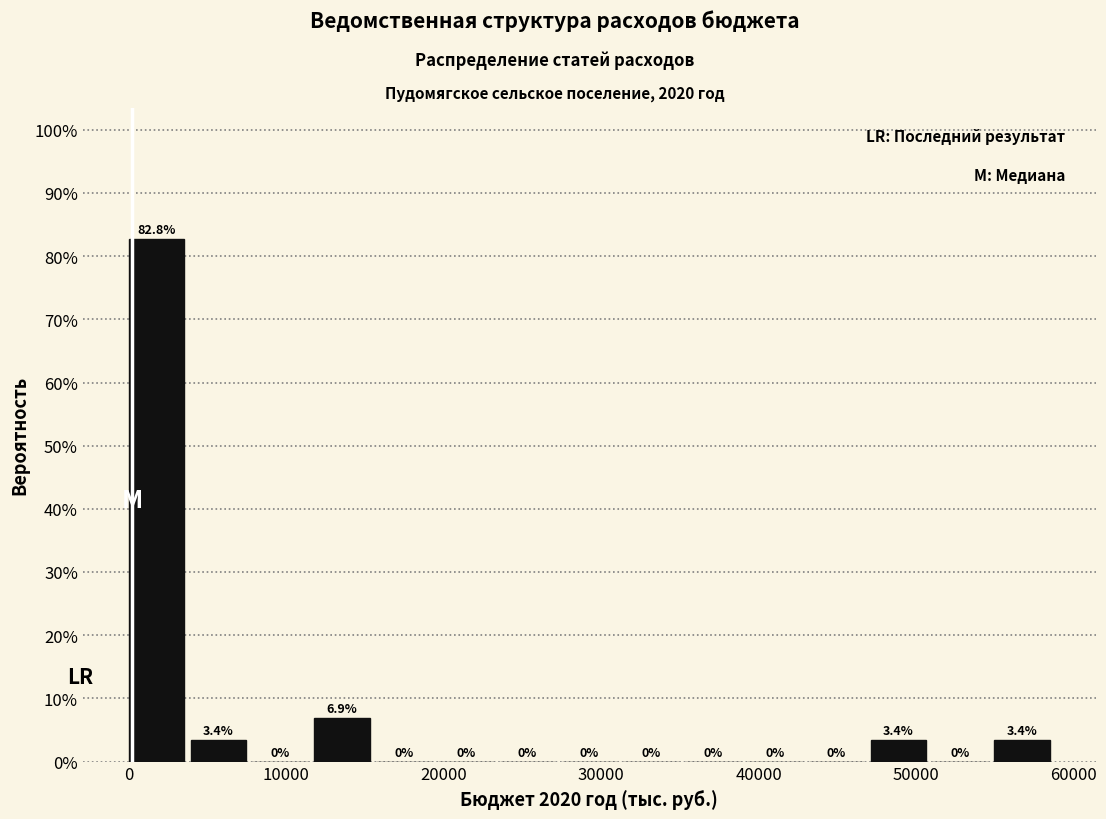

Read against the x-axis, roughly where is the centre of the tallest bar?

2000